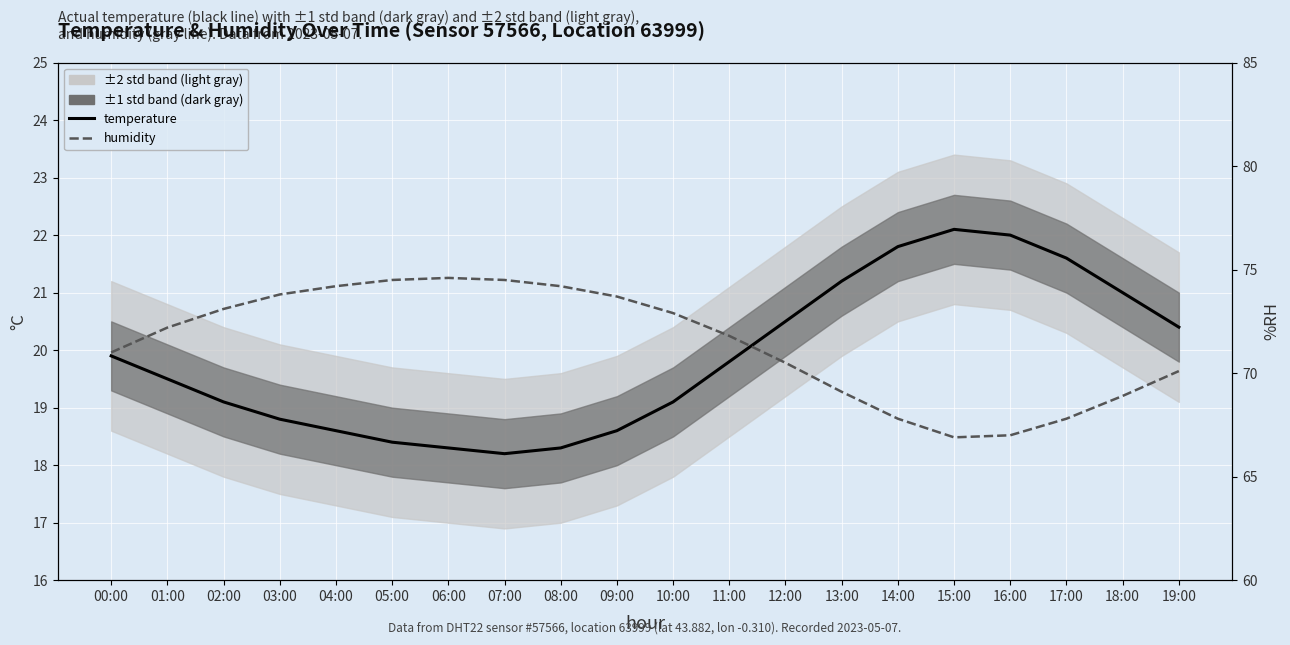

What is the label of the 9th point from the right?

11:00